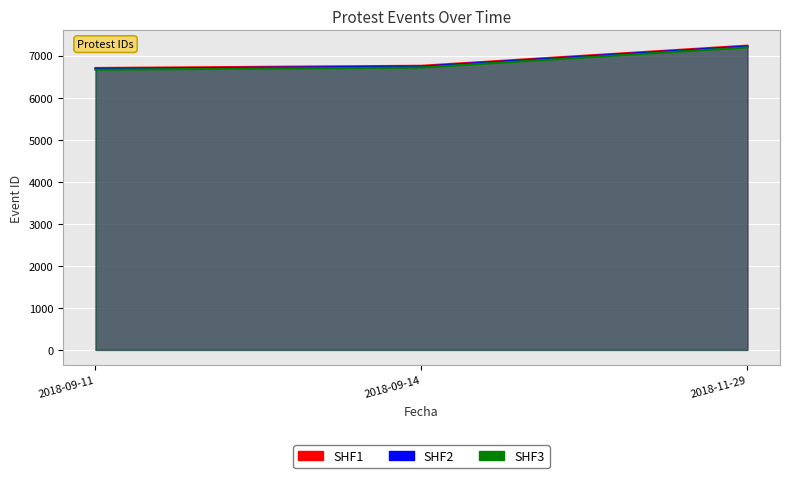

What is the total value across all series at 2018-11-29?

21648